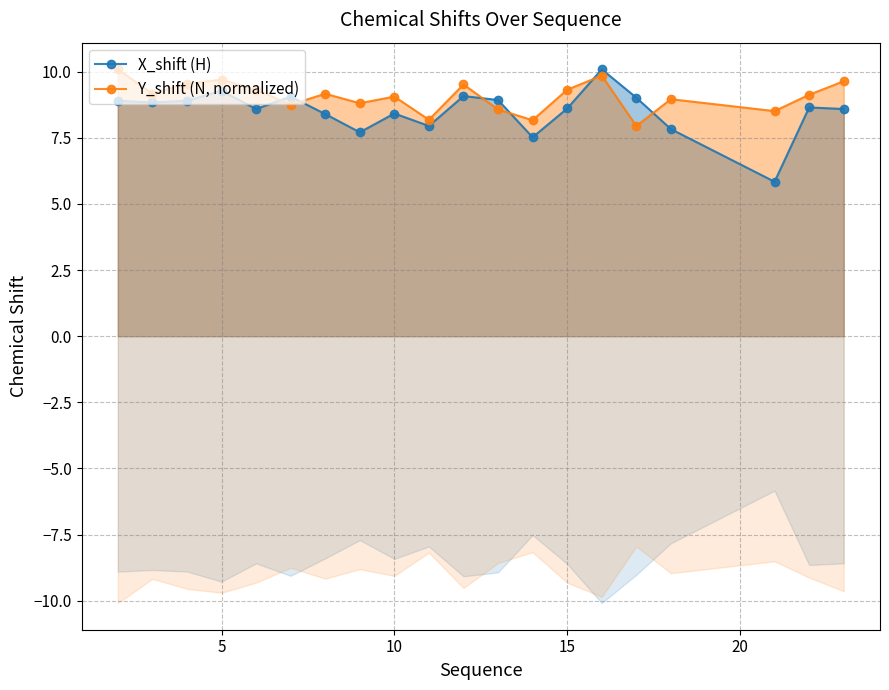

What are all the series names shown in the legend?

X_shift (H), Y_shift (N, normalized)